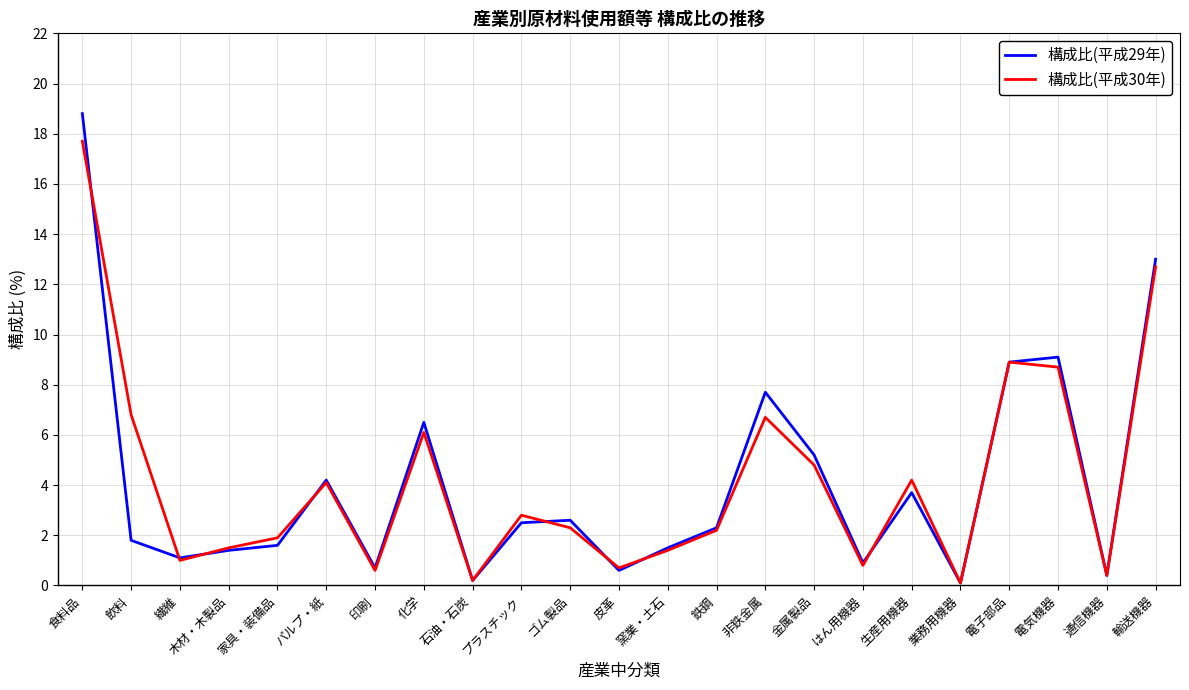

What is the maximum value for 構成比(平成29年)?

18.8